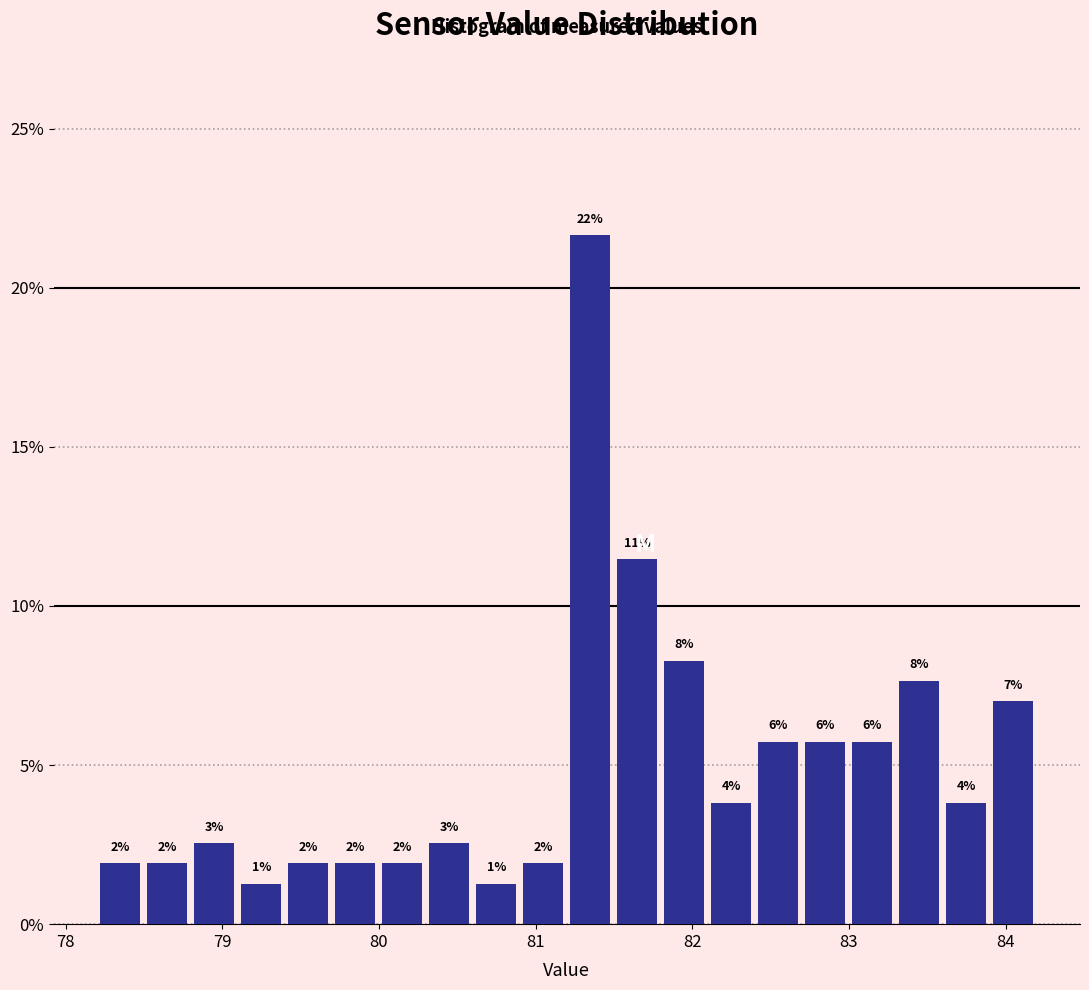

Around what value on the x-axis is the tallest bar? Give the approximate position of its centre, as read against the axis.

81.4